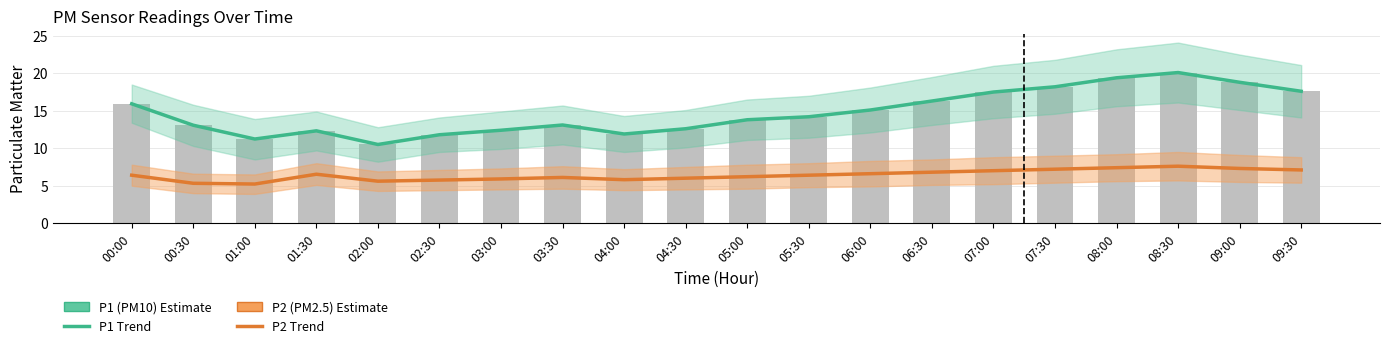

True or false: P2 (PM2.5) has a value of 2.9 at 03:00.

False